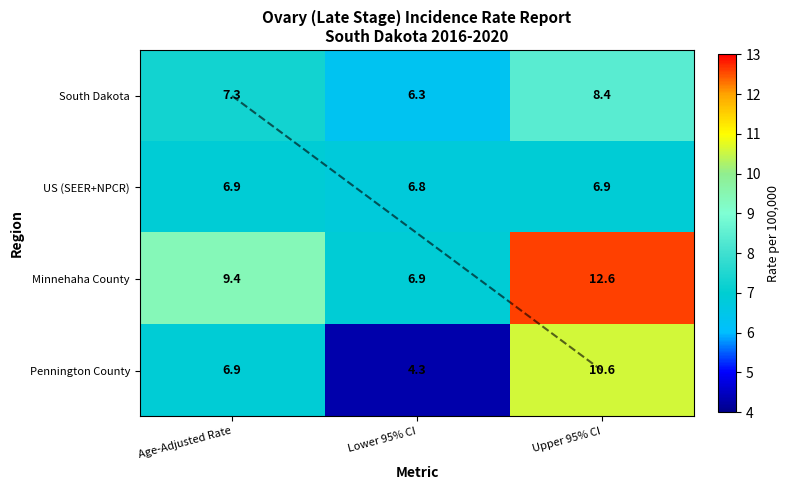

The value of Pennington County at Lower 95% CI is 0.9. True or false?

False